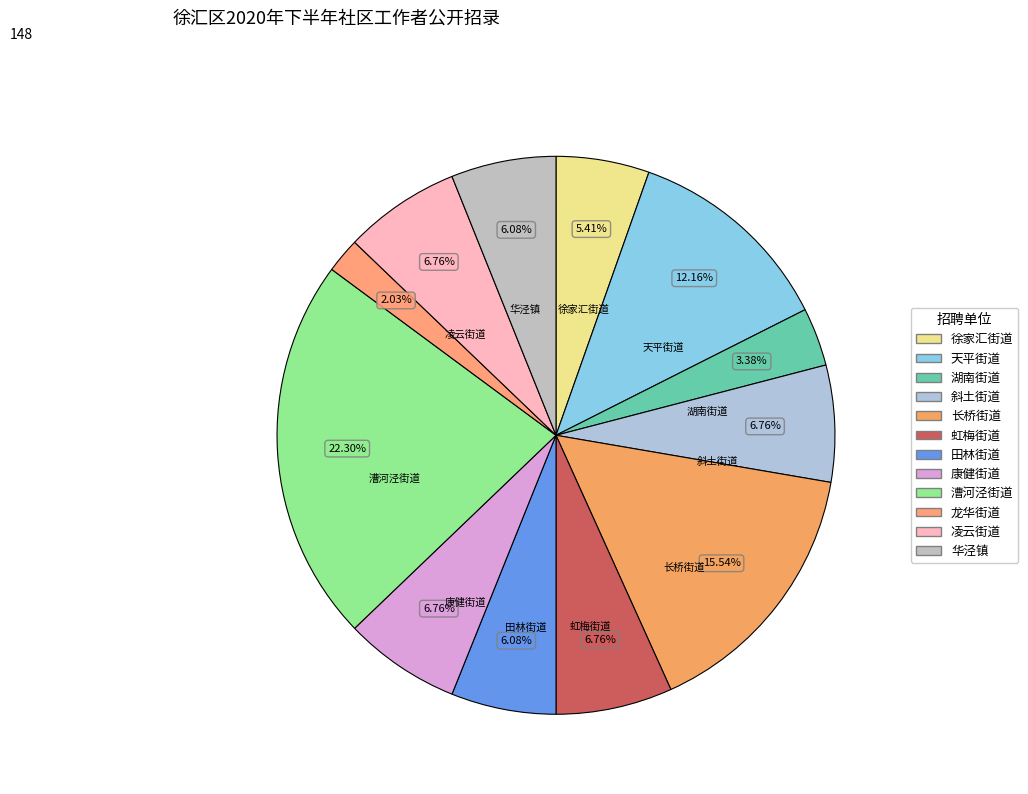

Does 湖南街道 represent more than half of the total?

No